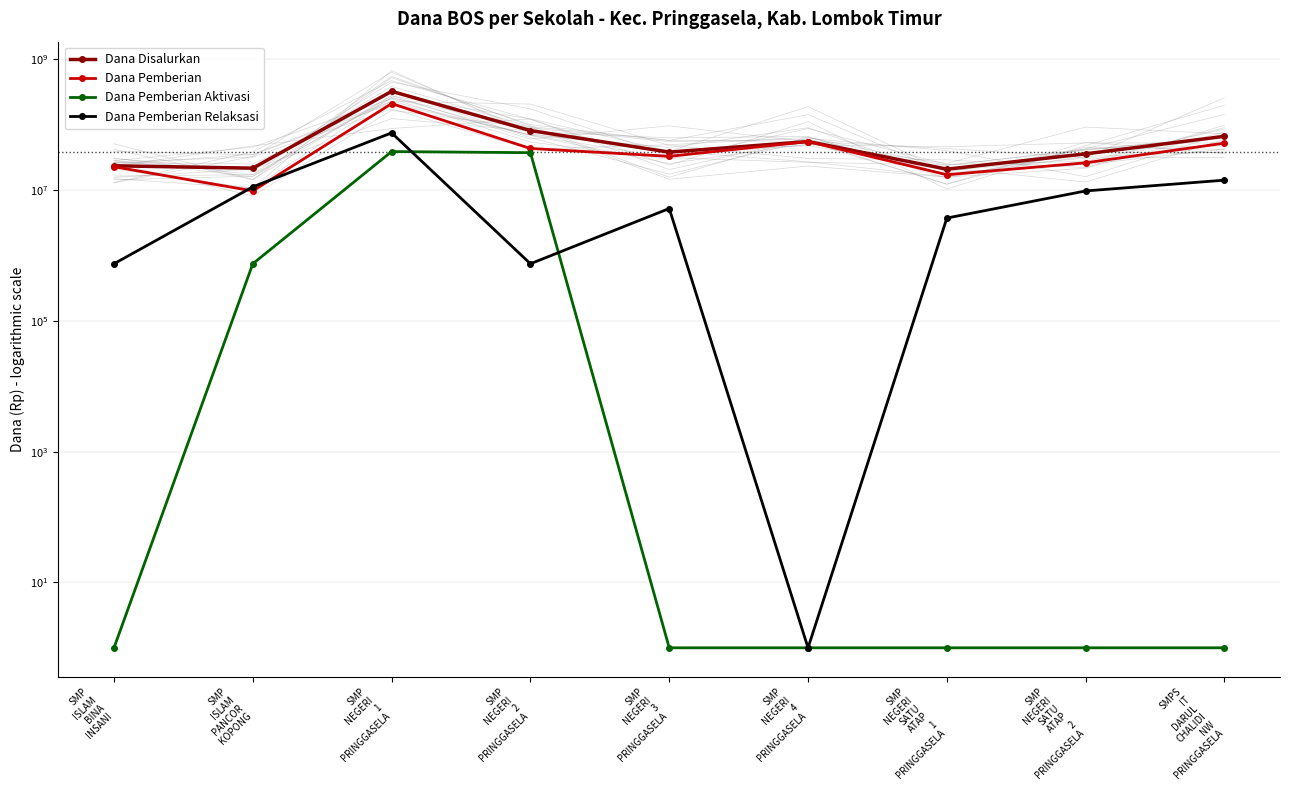

Which category has the lowest value in the Dana Pemberian Relaksasi series?

SMP
NEGERI
4
PRINGGASELA